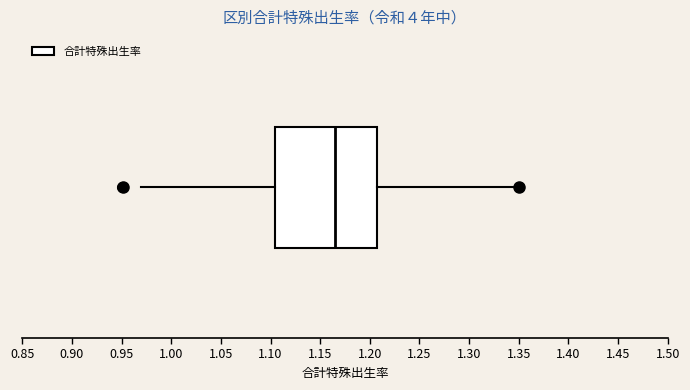

Where does the median line of the box sit on the x-axis? The values are not printed on the chart, so give them approximately, as read against the axis.

1.165